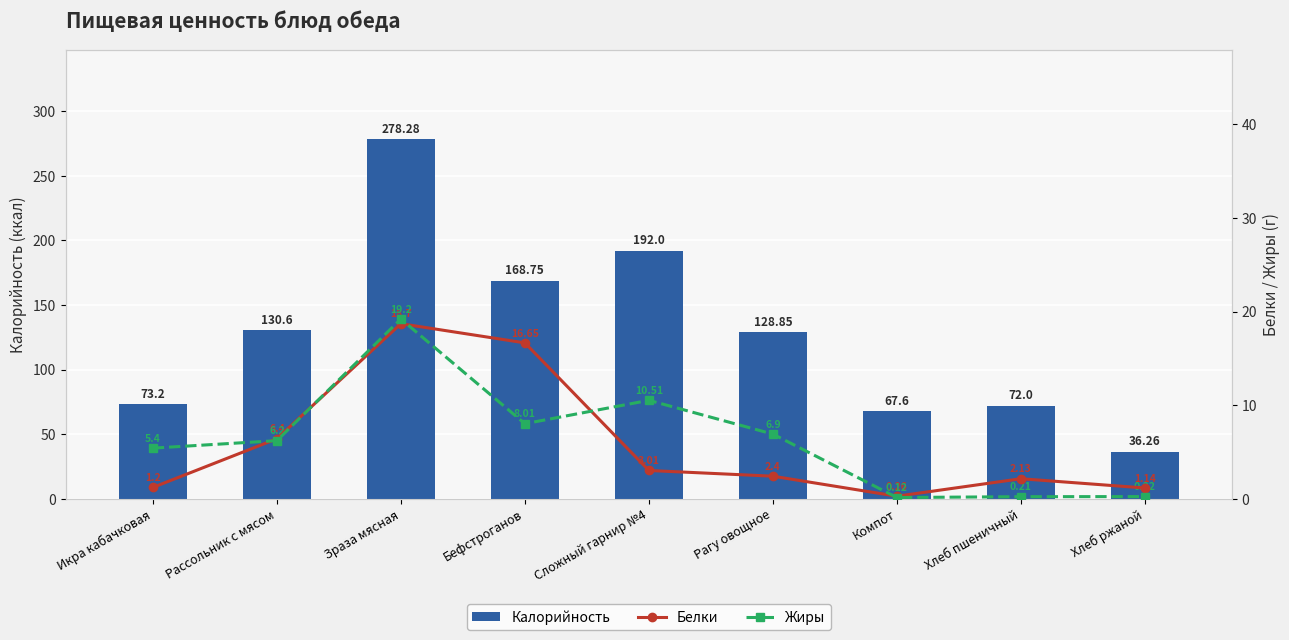

What is the value of the Жиры bar at the 4th from the left?

8.0